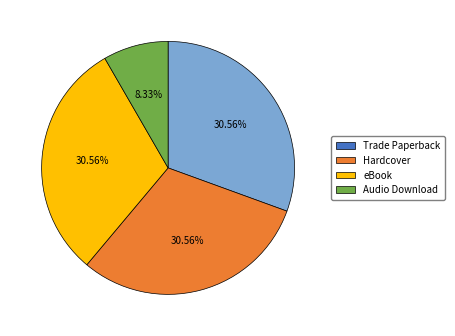

The Audio Download slice represents 8% of the pie. True or false?

True